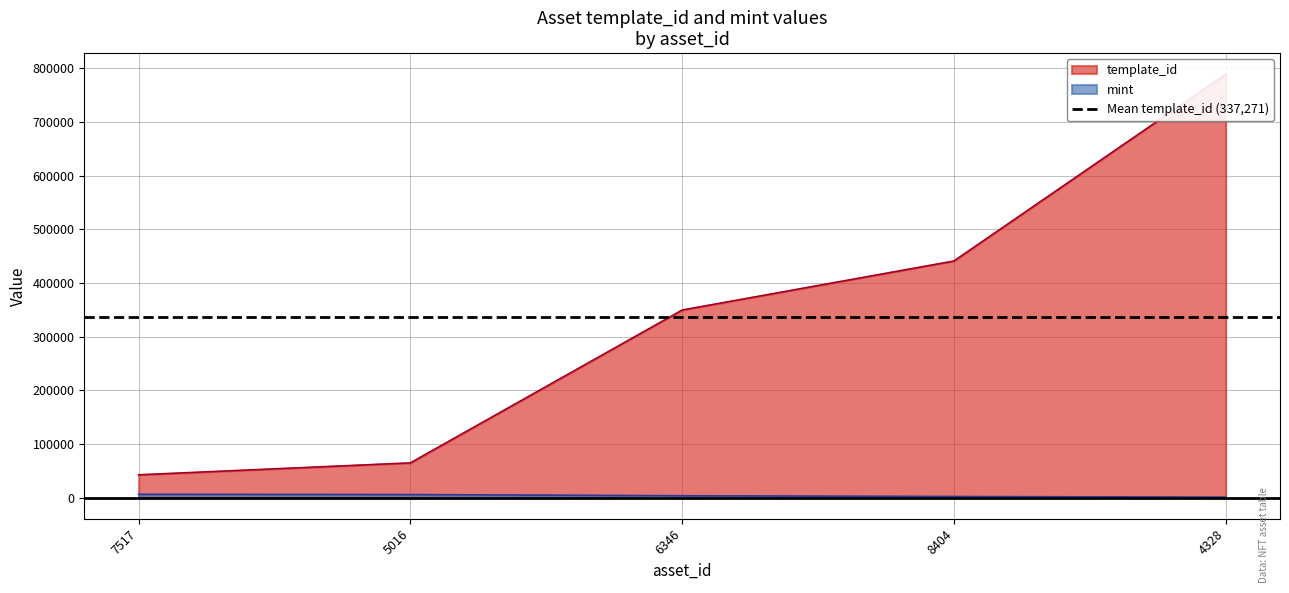

Between 4328 and 5016, which is larger?

4328